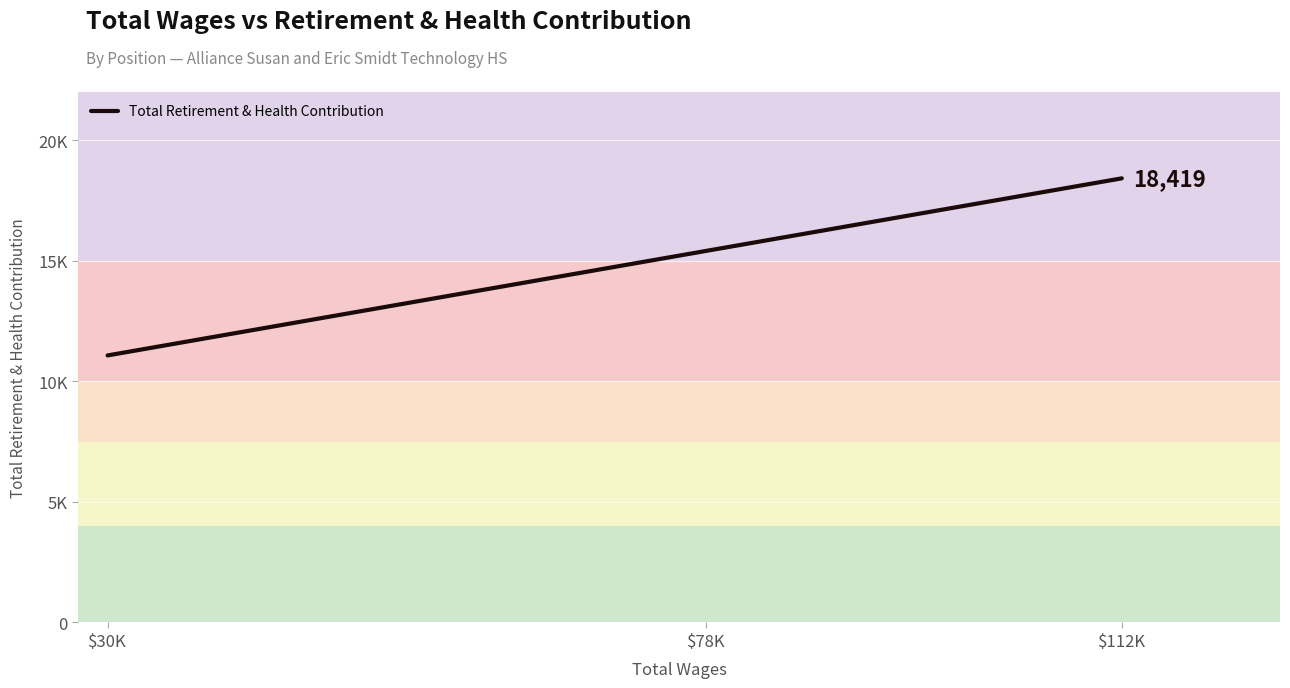

List the labels in order of value, smallest first.

$30K, $78K, $112K